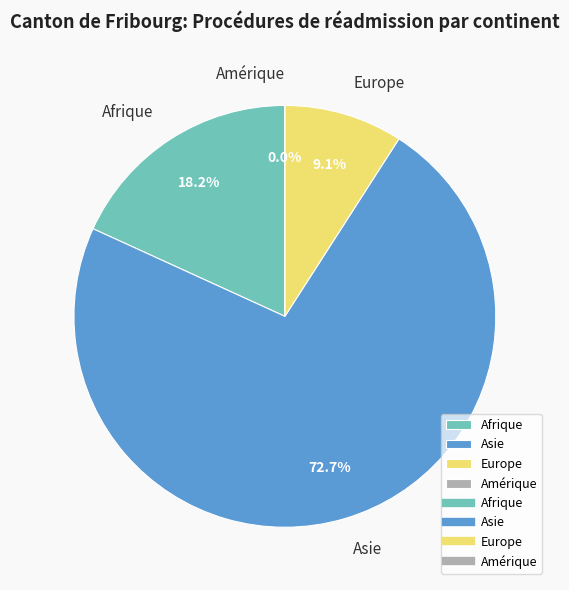

Count the number of slices in the pie.

4